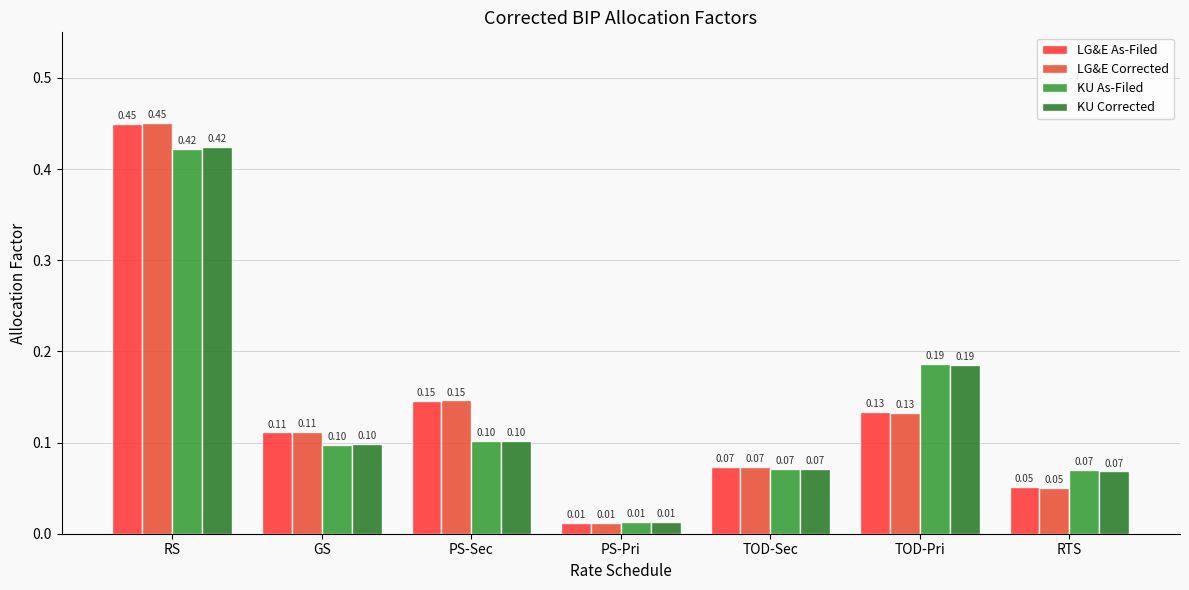

Which has a higher value, GS or PS-Sec?

PS-Sec